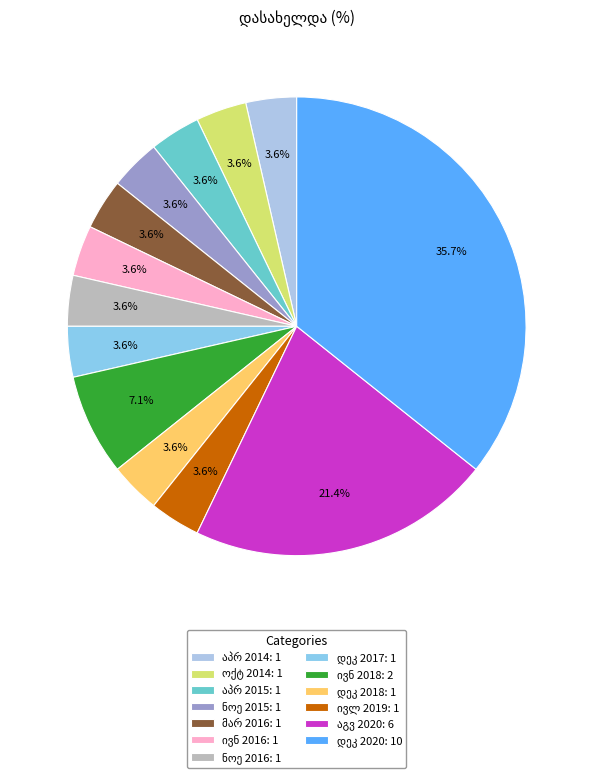

To the nearest percent, what is the average slice percentage?

8%